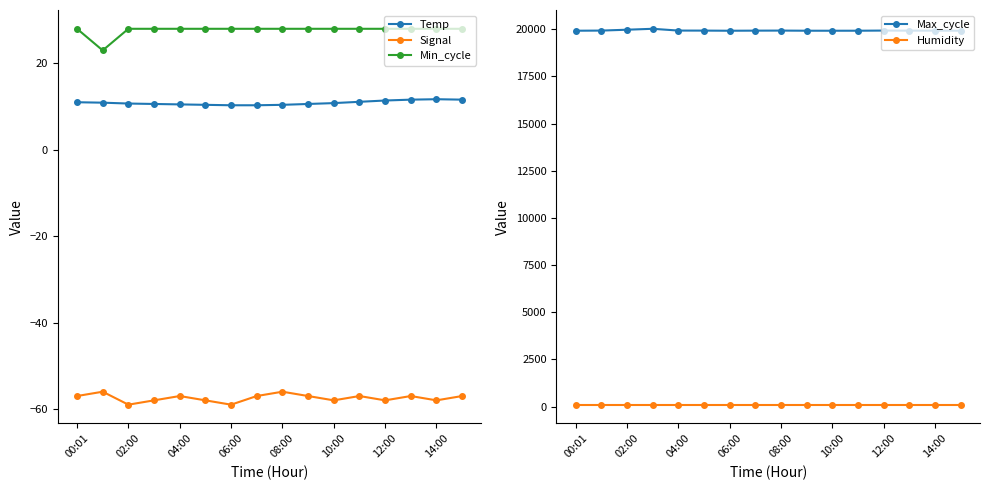

True or false: Signal and Temp intersect in this chart.

False